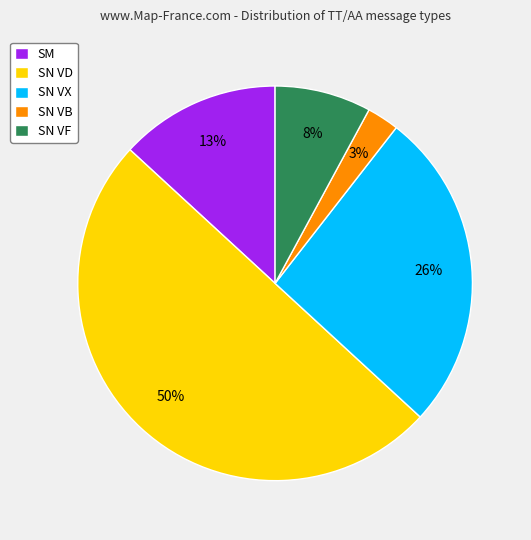

Is the sum of SN VD and SN VX greater than half?

Yes